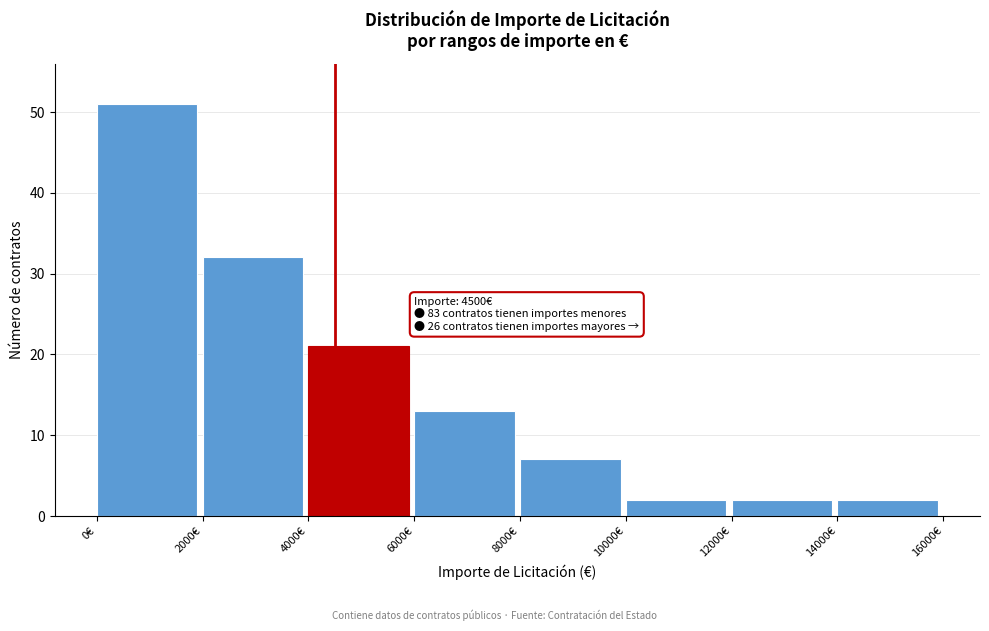

Which range on the x-axis has the tallest bar?

0 to 2000